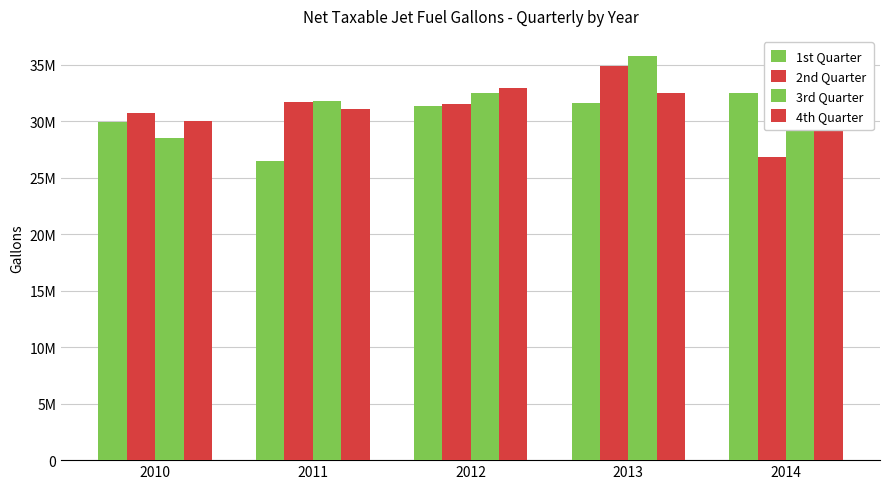

Which category has the lowest value across all series?

2011